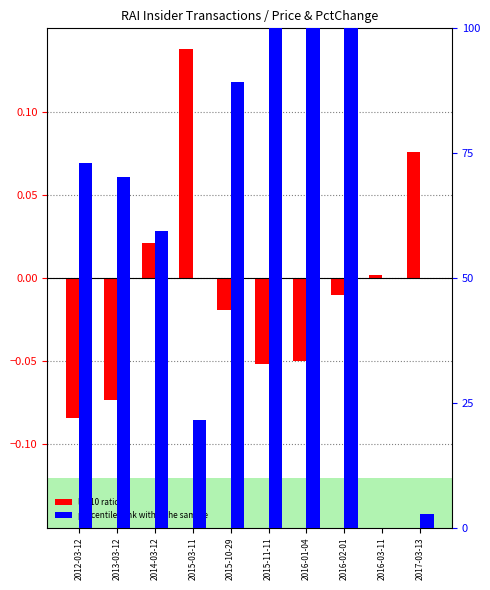

Reading left to right, what are all the values shown in this chart?

log10 ratio: -0.1	-0.1	0.0	0.1	-0.0	-0.1	-0.1	-0.0	0.0	0.1
percentile rank within the sample: 73.0	70.3	59.5	21.6	89.2	100.0	100.0	100.0	0.0	2.7